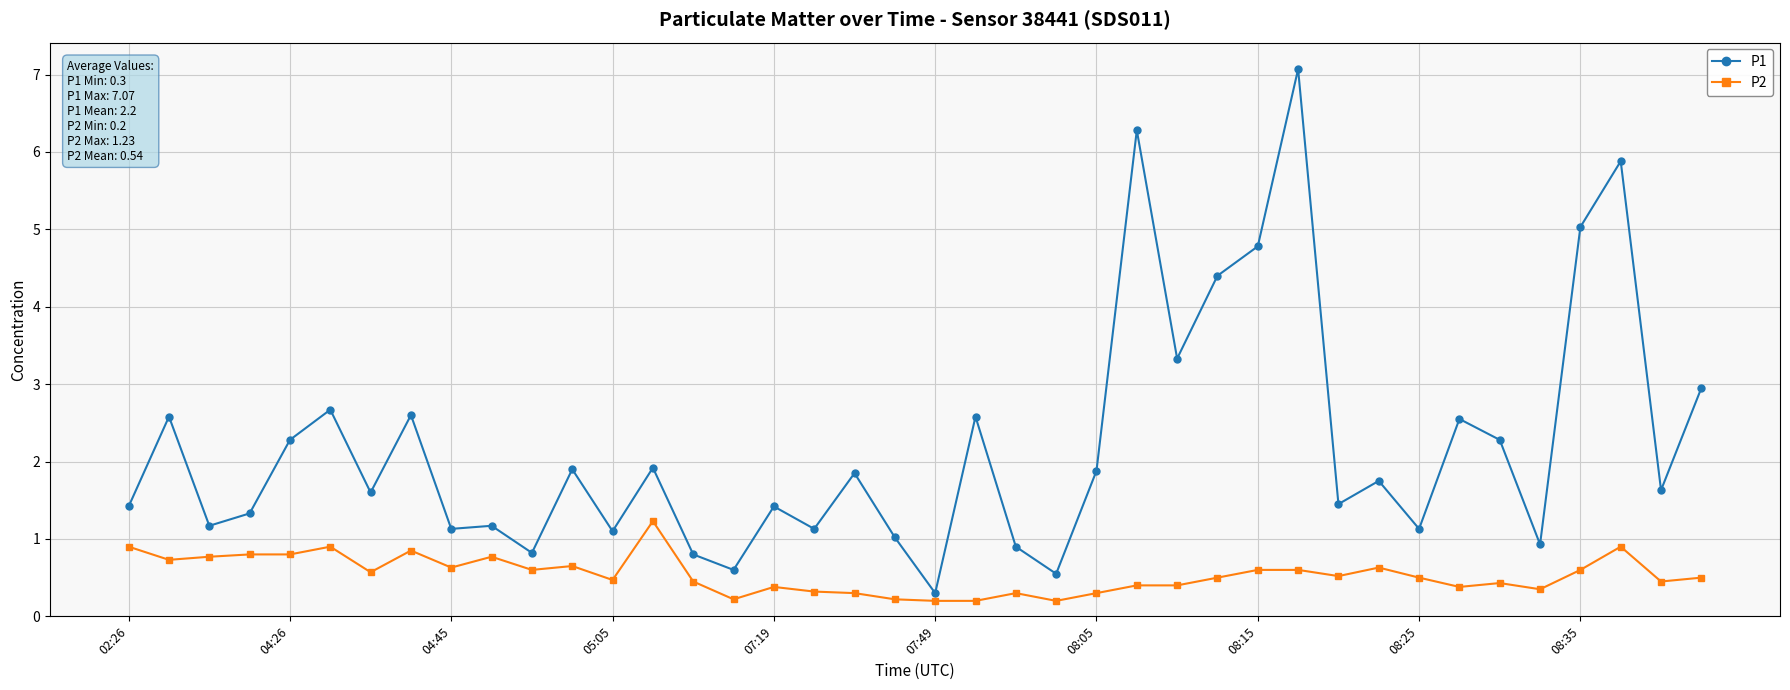

True or false: P1 has more than 1 points higher than both neighbors.

True